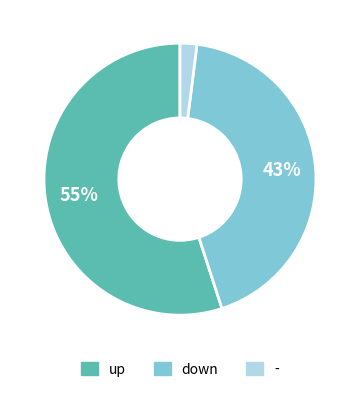

What is the largest slice in the pie chart?

up